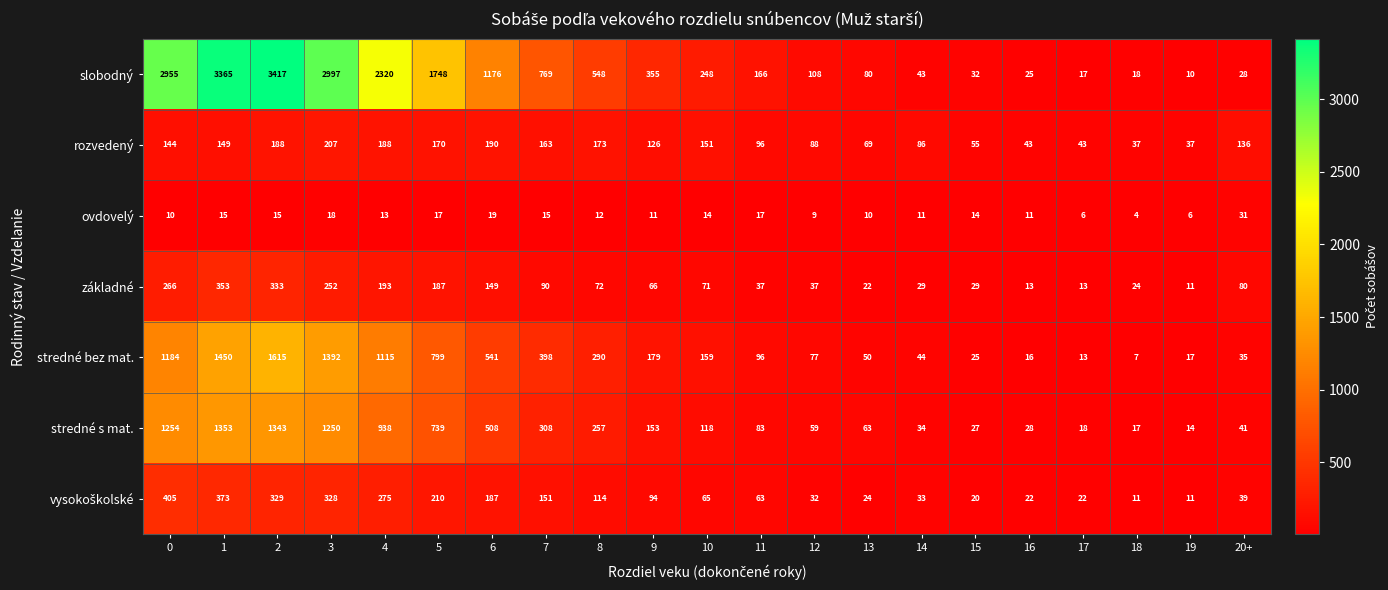

Read the ovdovelý value at 16.

11